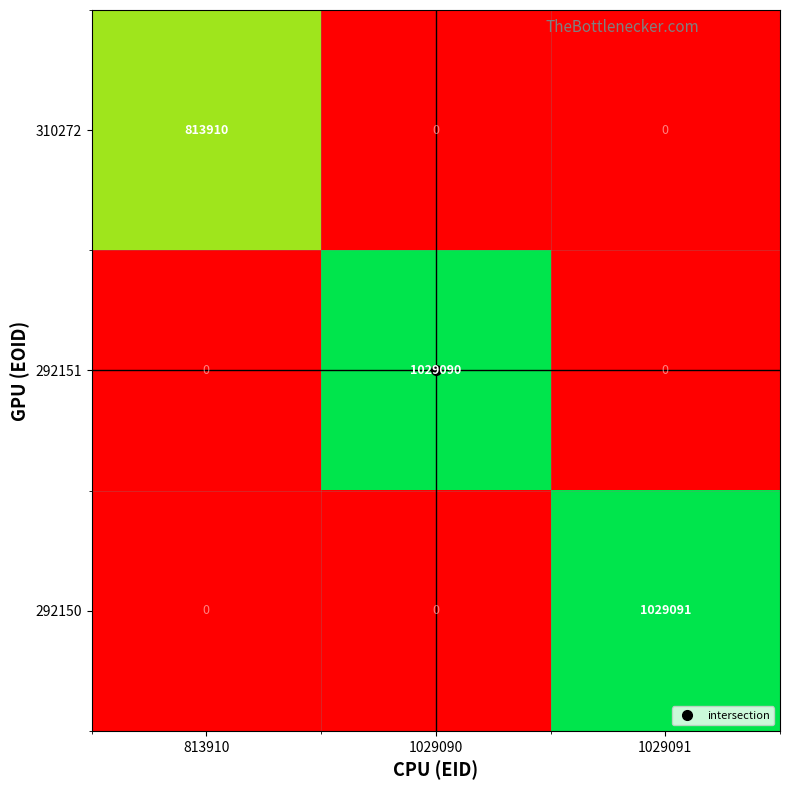

What is the sum of all 310272 values?

813910